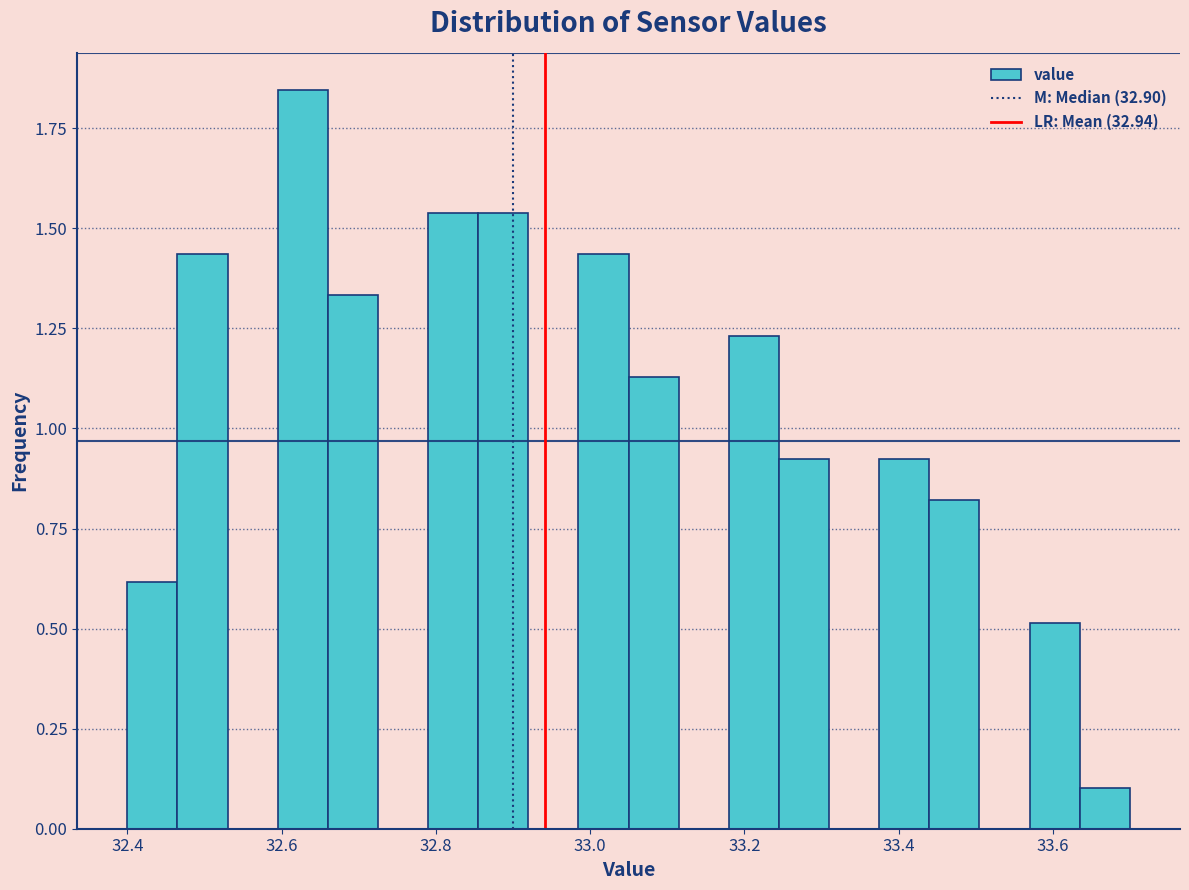

Around what value on the x-axis is the tallest bar? Give the approximate position of its centre, as read against the axis.

32.62